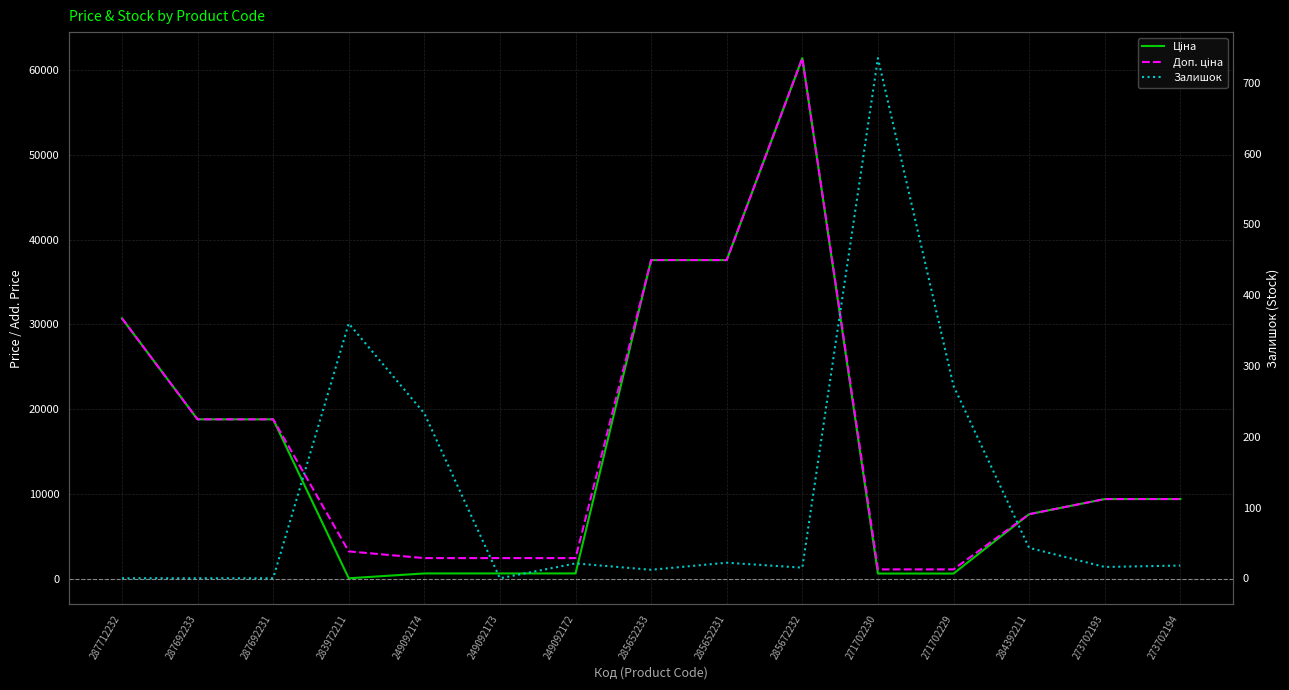

What is the sum of the Ціна values at 249092174 and 249092172?

1207.4